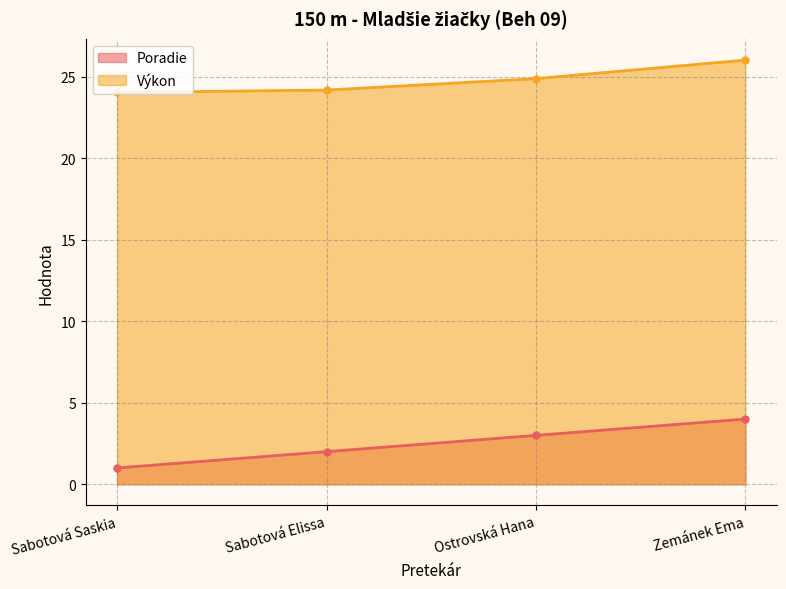

What is the sum of all Poradie values?

10.0